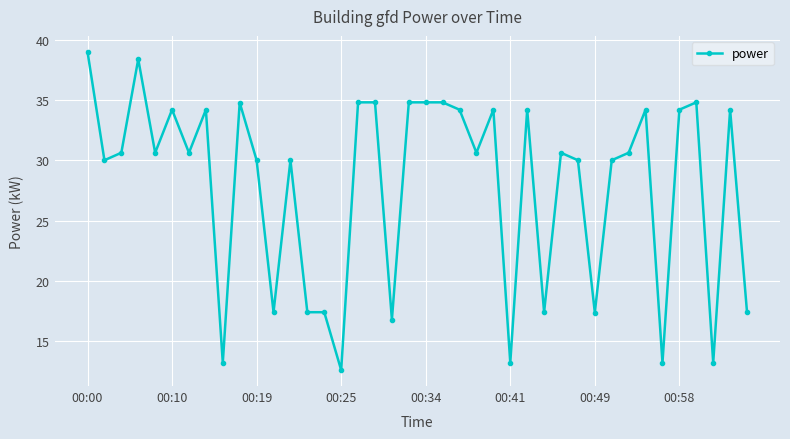

Does the chart display data point markers on the line(s)?

Yes